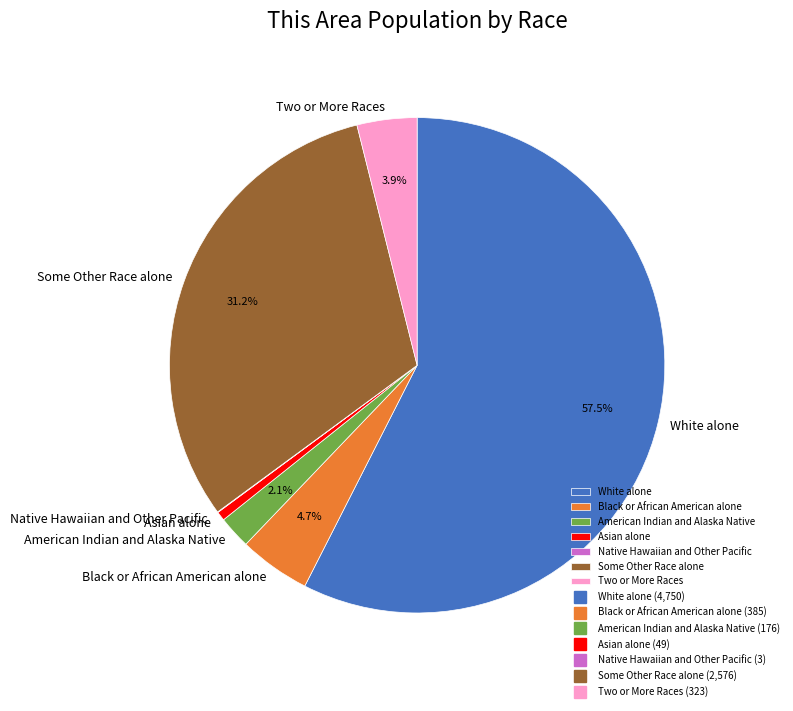

Does any single category account for the majority?

Yes